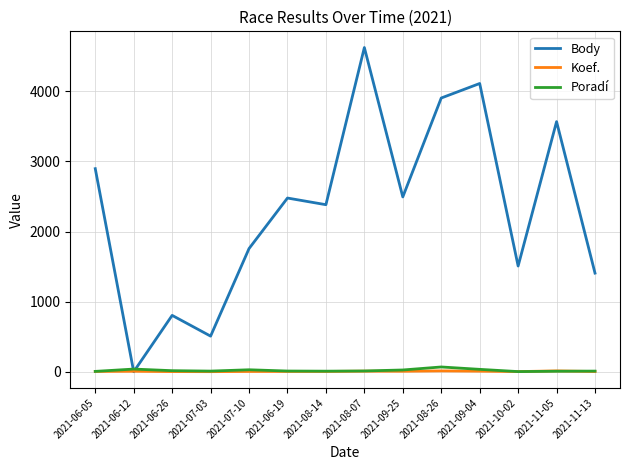

What position from the left is 2021-08-14?

7